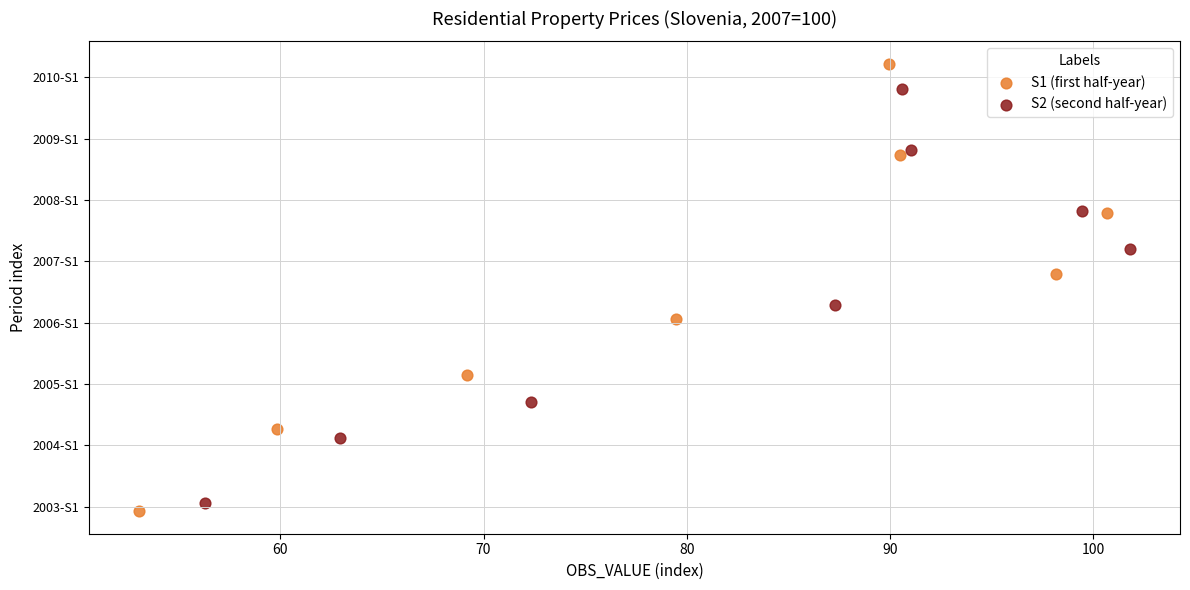

Which series contains the lowest Y value?

S1 (first half-year)